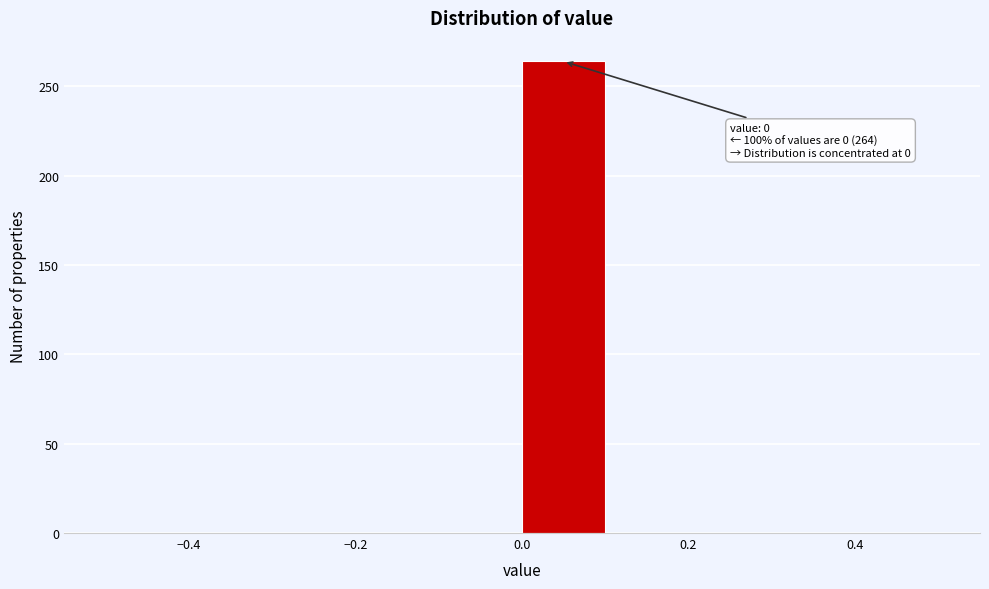

Over which range of the x-axis is the bar tallest?

0.0 to 0.1